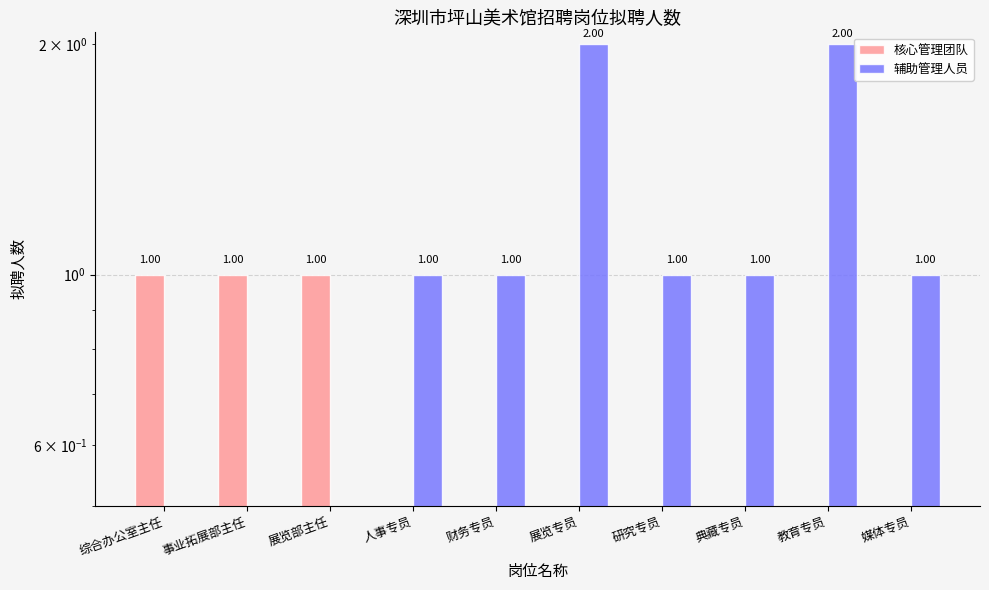

Which series has the widest spread of values?

辅助管理人员